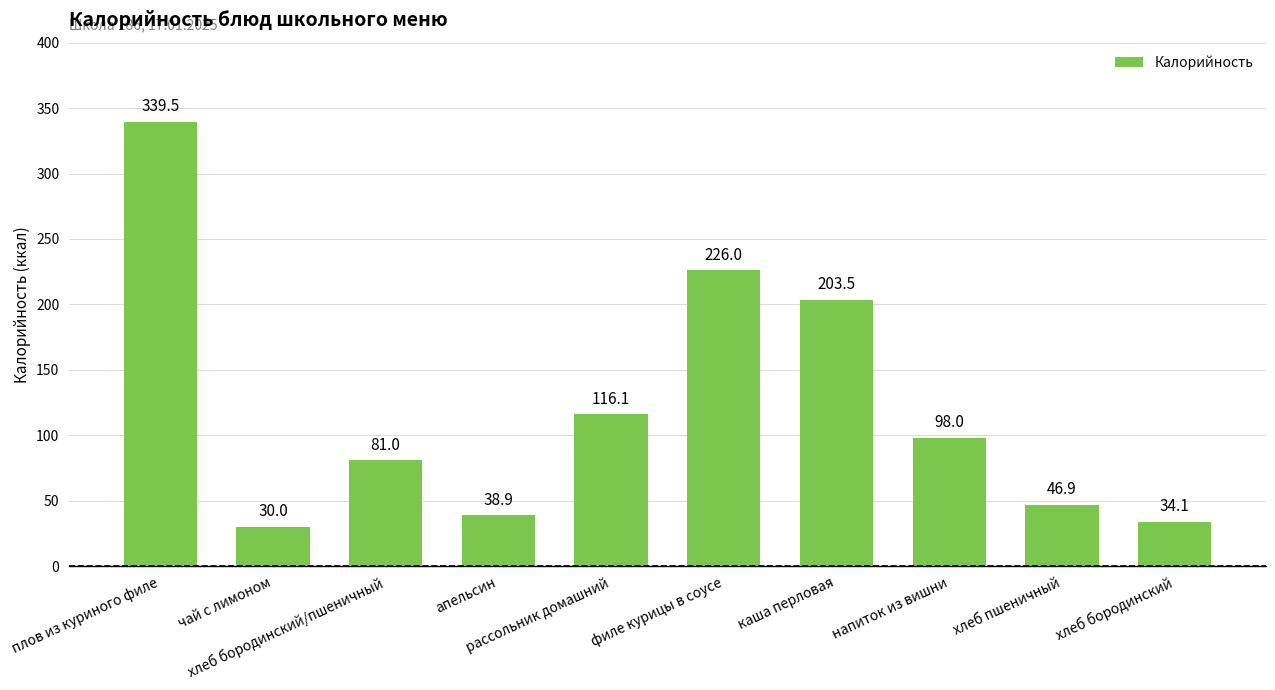

Are the bars grouped side by side (vs. stacked)?

No